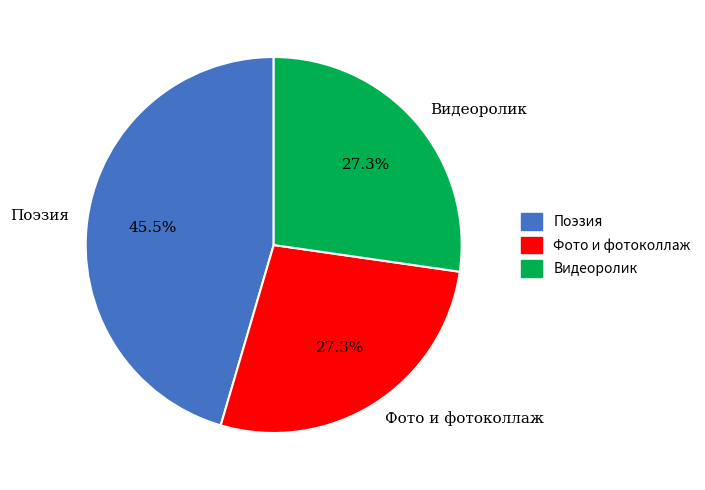

Which slice is the largest?

Поэзия